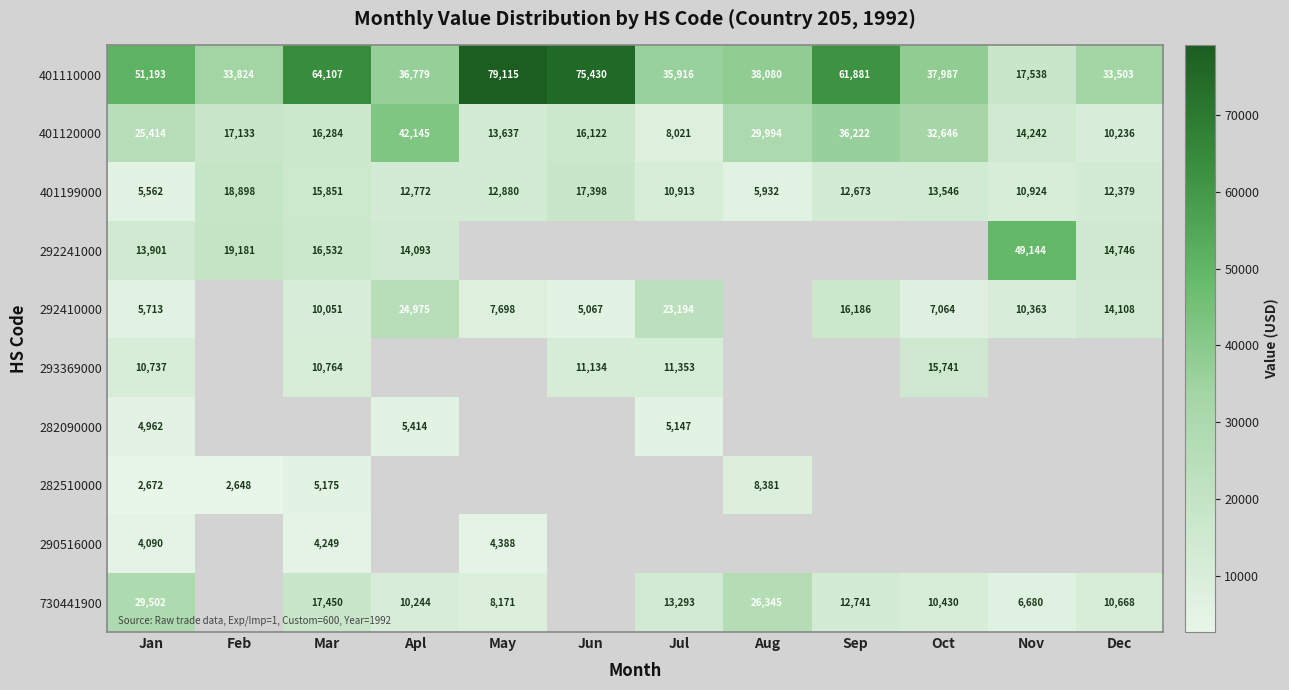

Which category has the lowest value across all series?

Feb